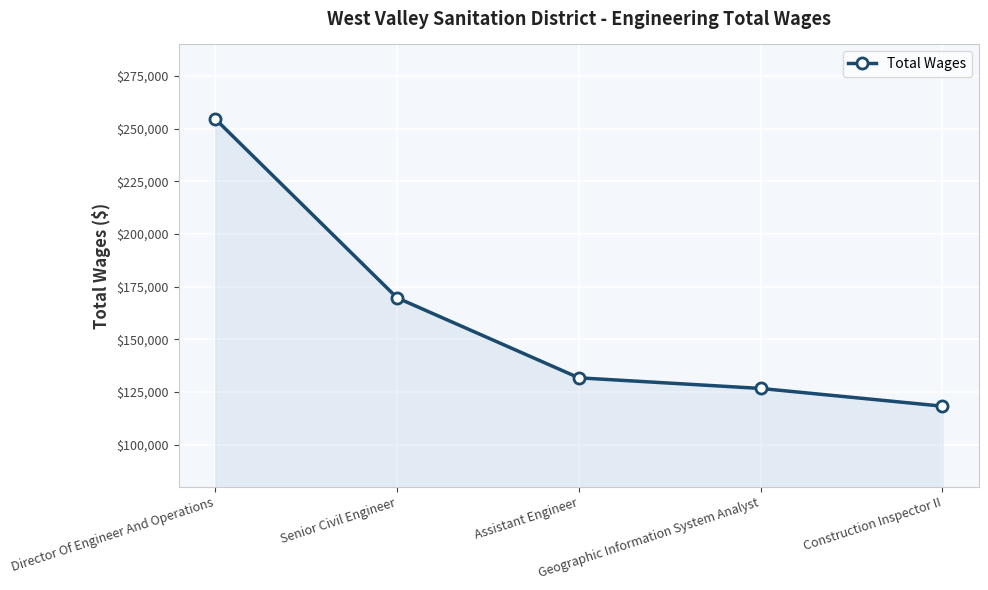

Approximately how many times larger is the value at Geographic Information System Analyst compared to Construction Inspector II?

1.1